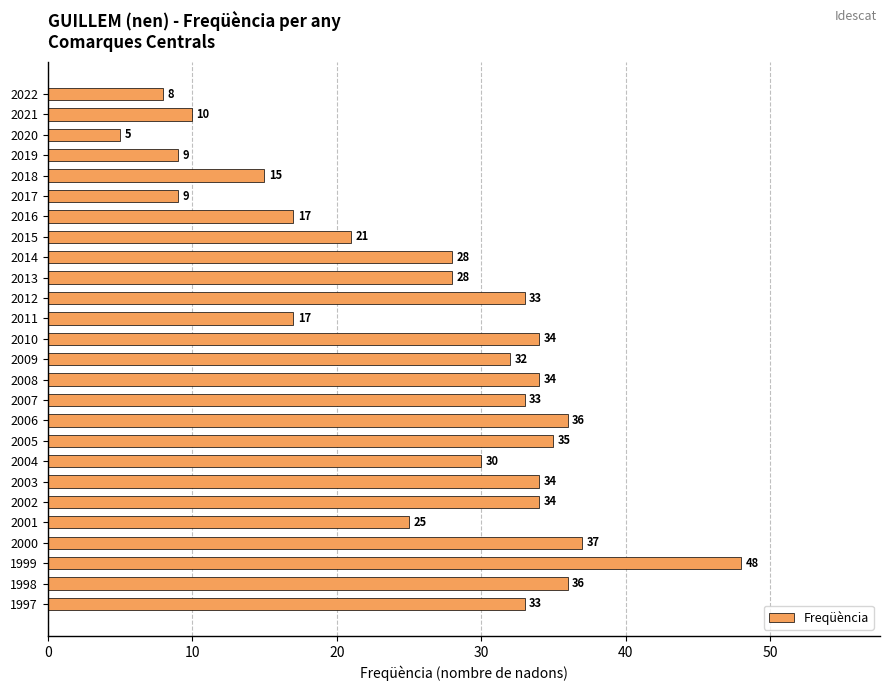

What is the difference between the maximum and minimum values?

43